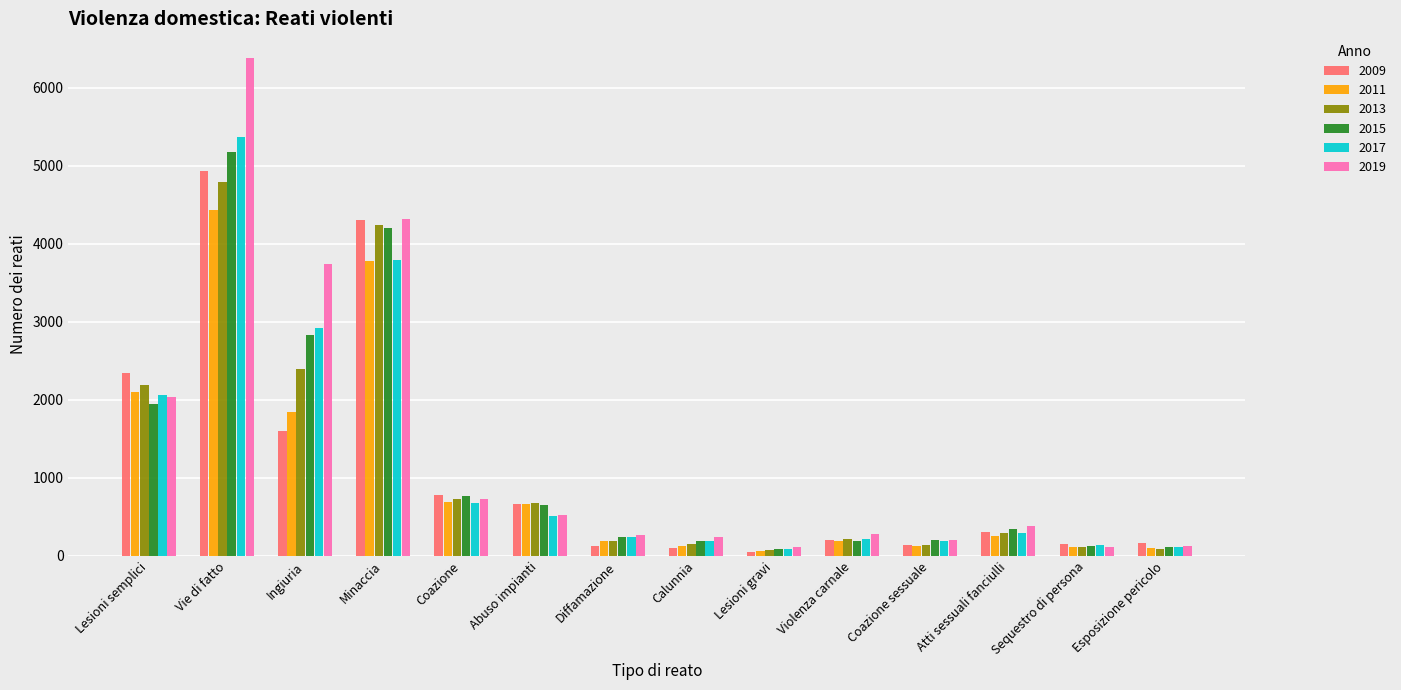

How many data points does each series have?

14